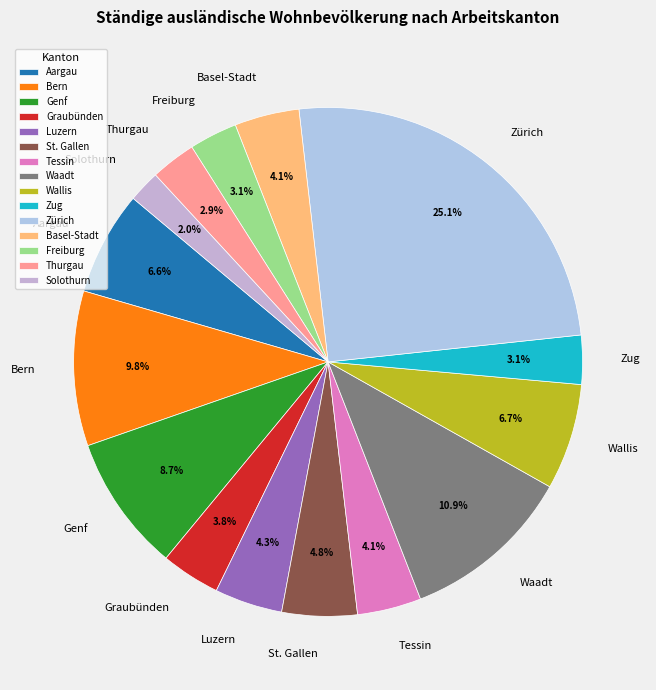

To the nearest percent, what is the average slice percentage?

7%